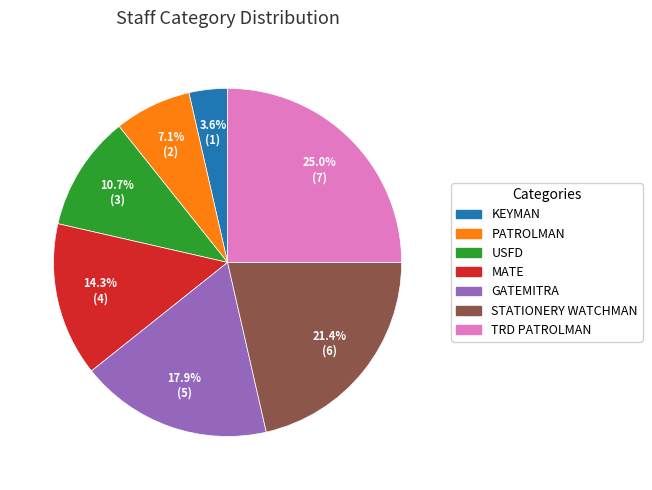

Which category has the biggest portion of the pie?

TRD PATROLMAN